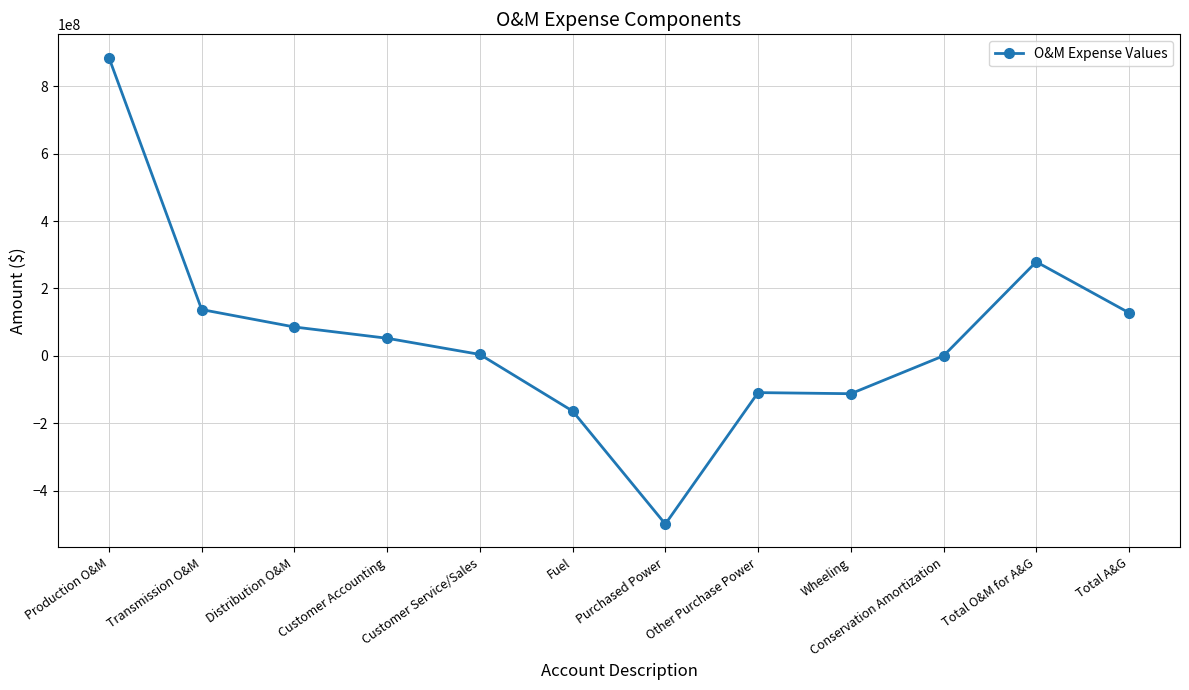

How many values are below 52117927?

6